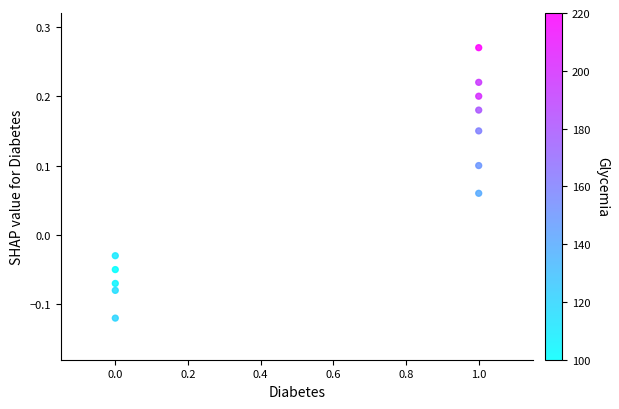

What is the range of X values (max minus min)?

1.0